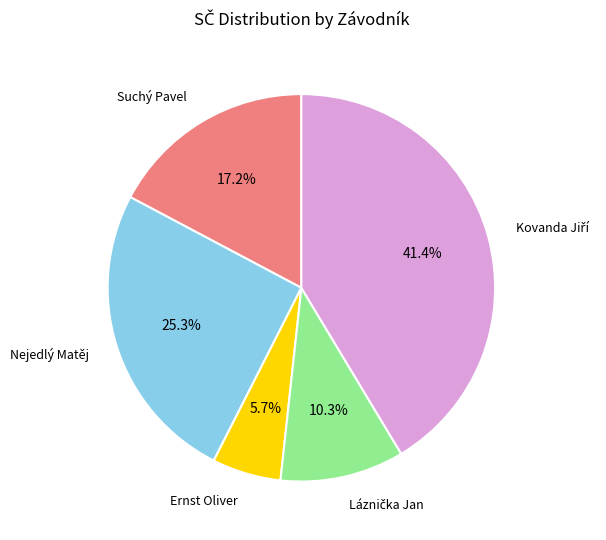

Count the number of slices in the pie.

5